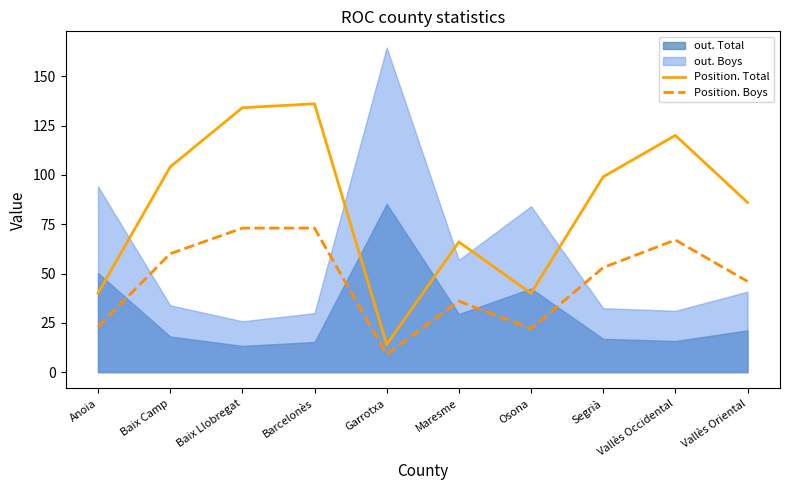

Which category has the highest value in the Position. Total series?

Barcelonès